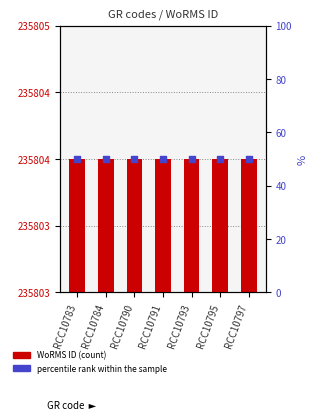

At how many categories does at least one series exceed 194123?

7